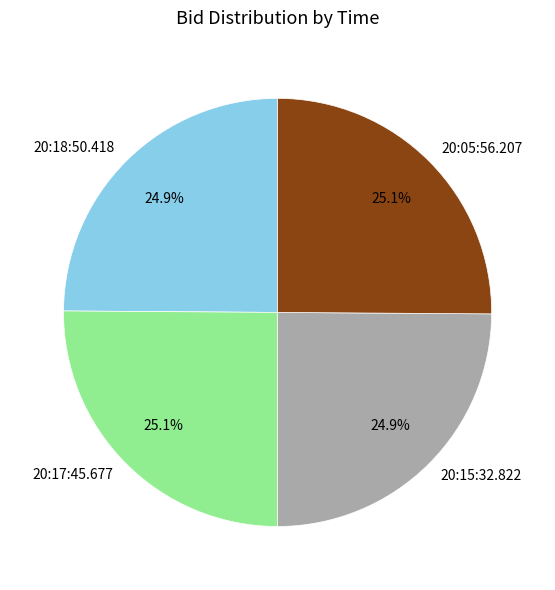

Does any single category account for the majority?

No